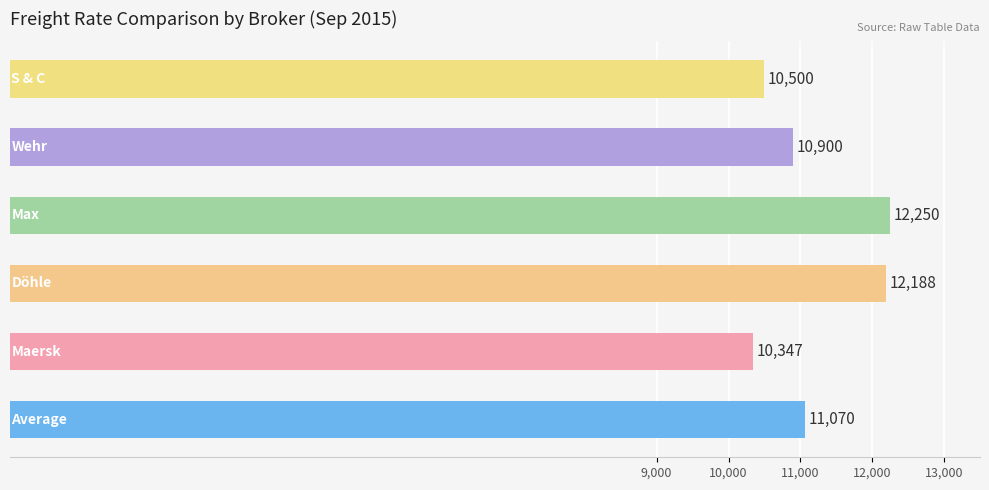

Reading bottom to top, transcribe all the data shown in this chart.

11070	10347	12188	12250	10900	10500